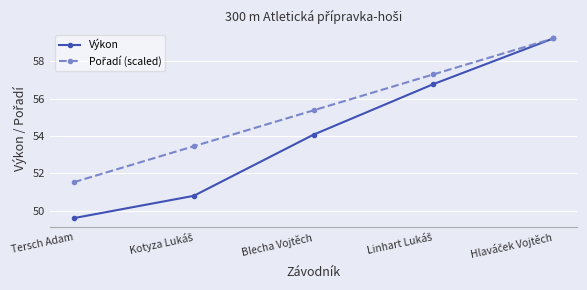

What is the minimum value shown in the chart?

49.6